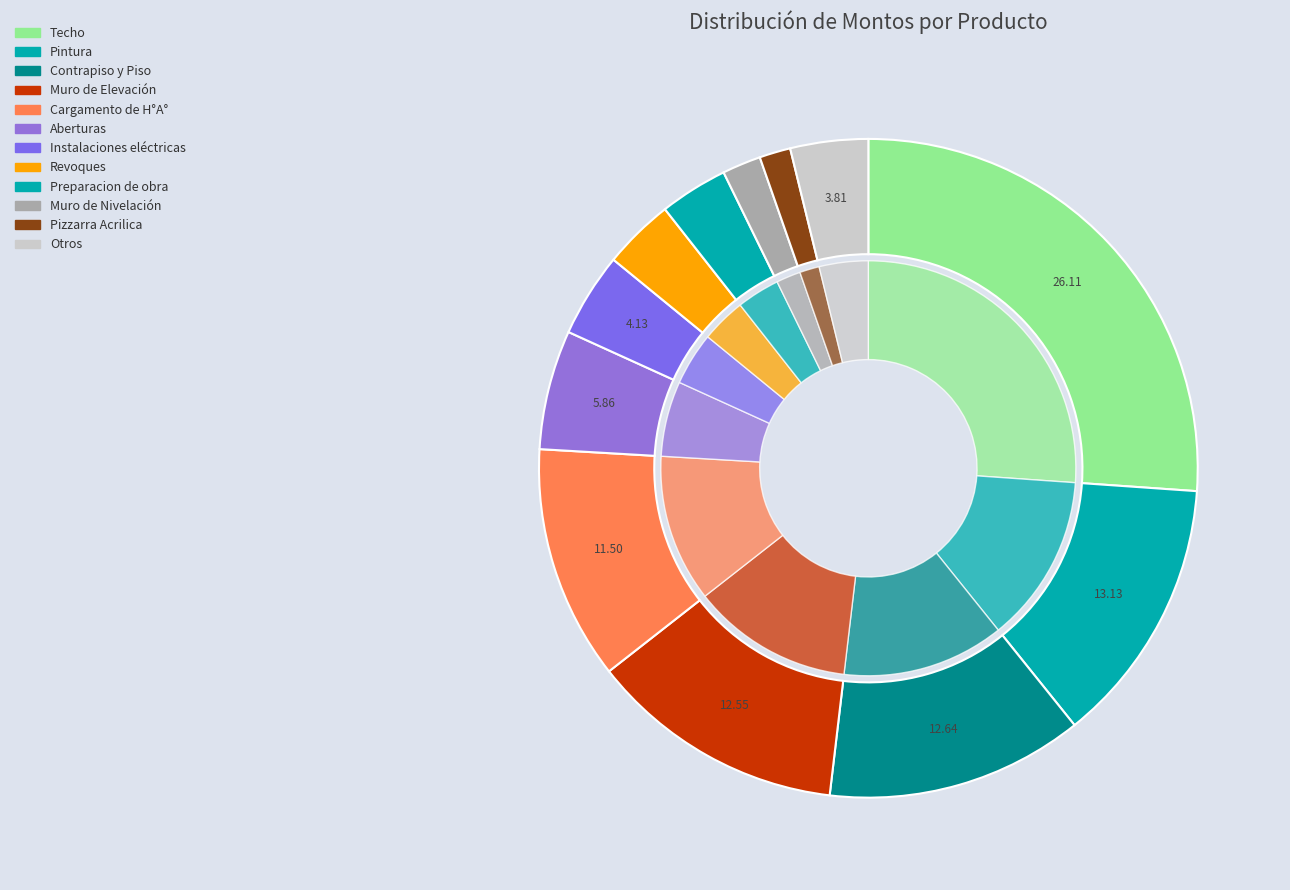

Is there a majority slice in this chart?

No